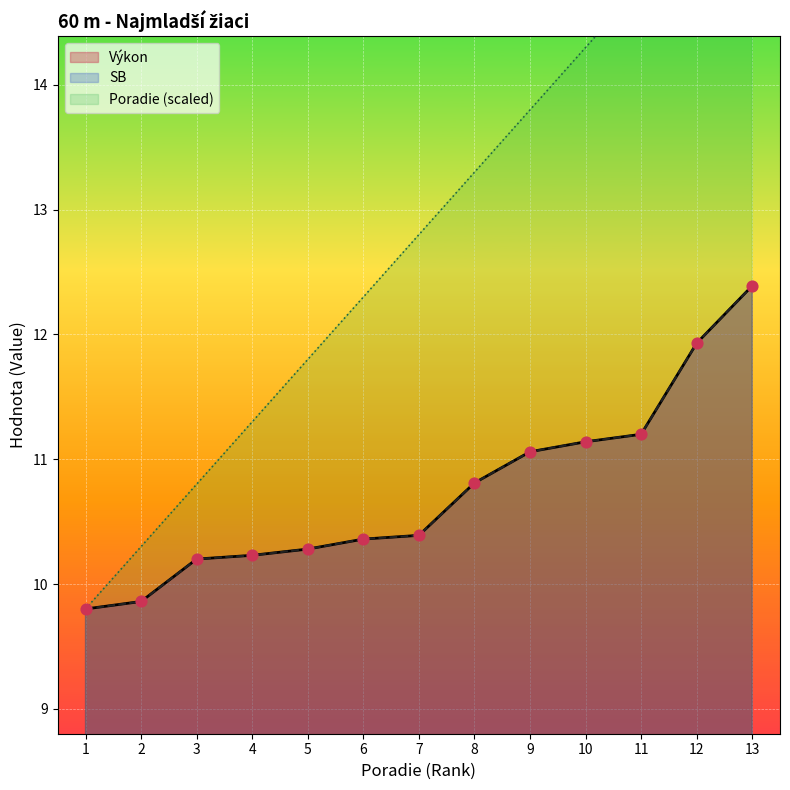

Is the value of Výkon at 12 greater than the value of SB at 13?

No